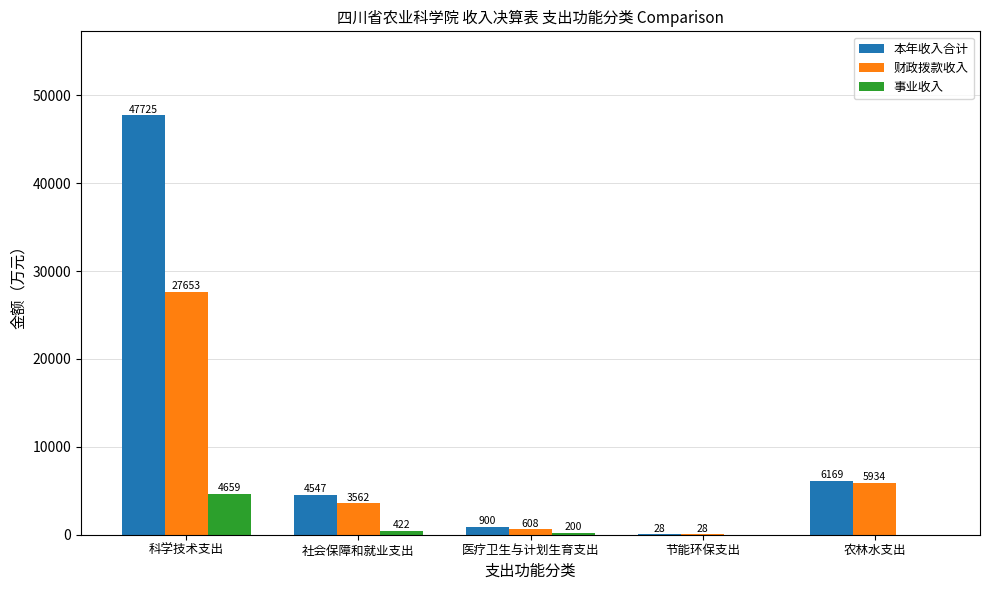

Where is 财政拨款收入 nearest to the value 13840?

农林水支出